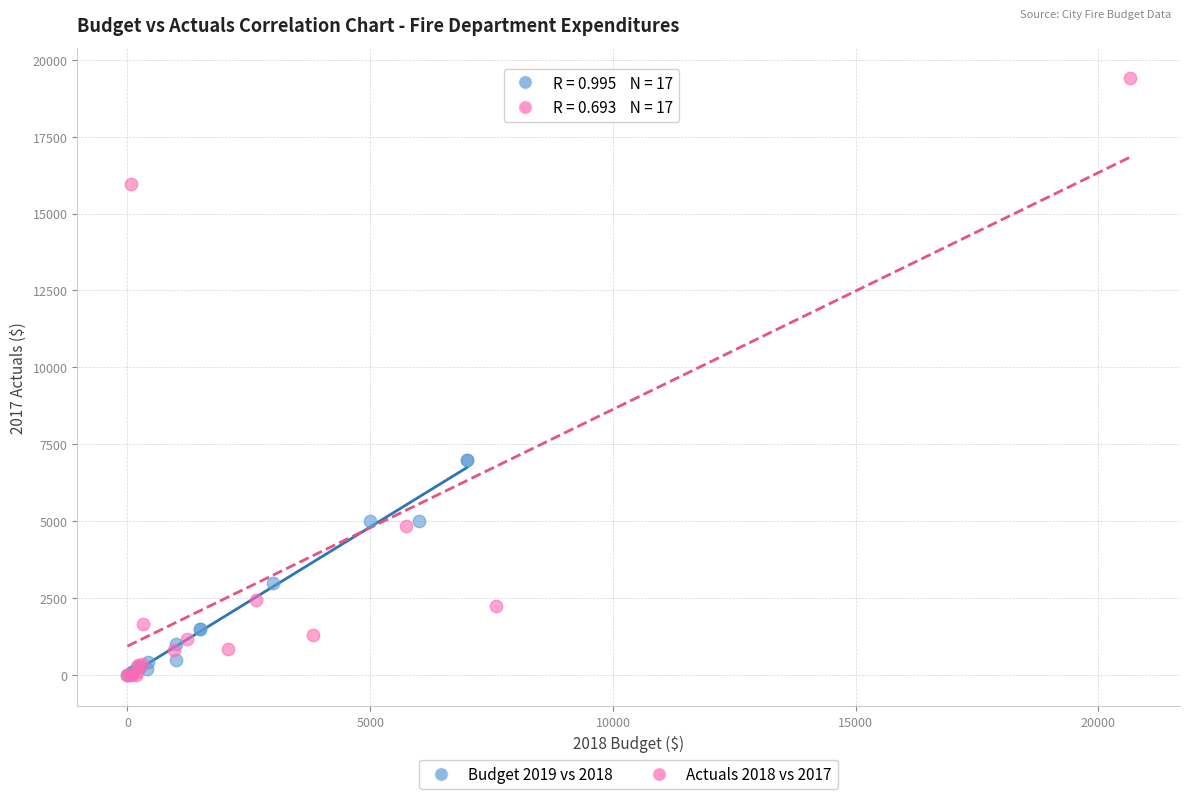

What are all the series names shown in the legend?

Budget 2019 vs 2018, Actuals 2018 vs 2017